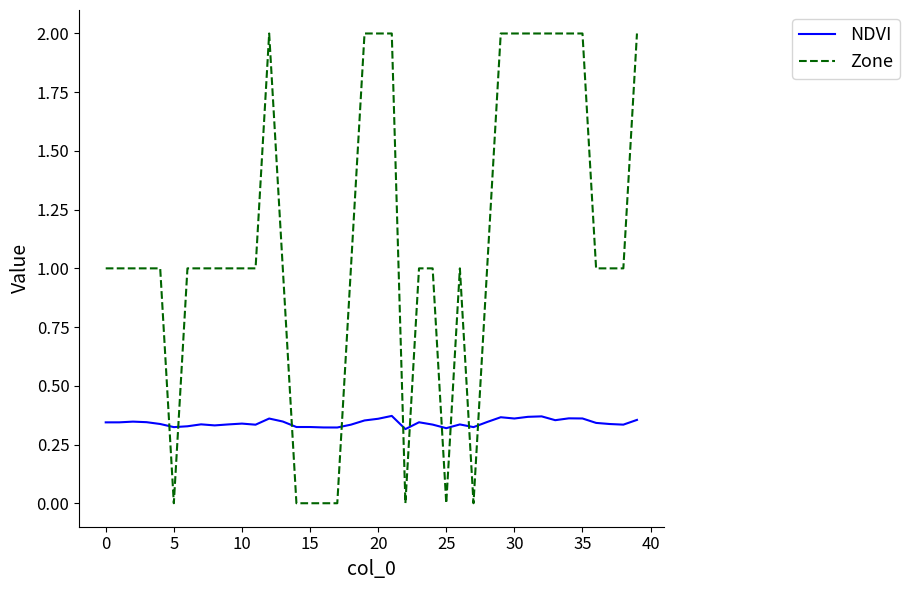

How many intersections are there between NDVI and Zone?

10